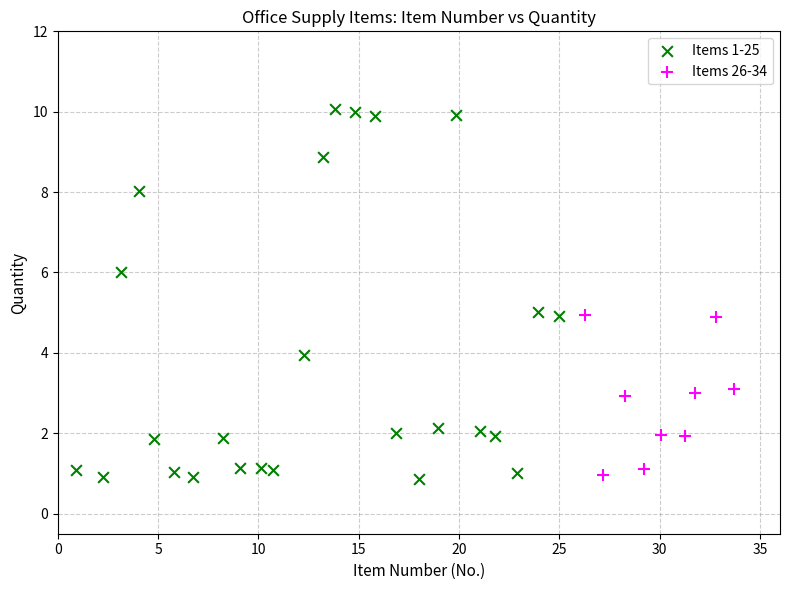

Which series reaches the maximum Y coordinate?

Items 1-25